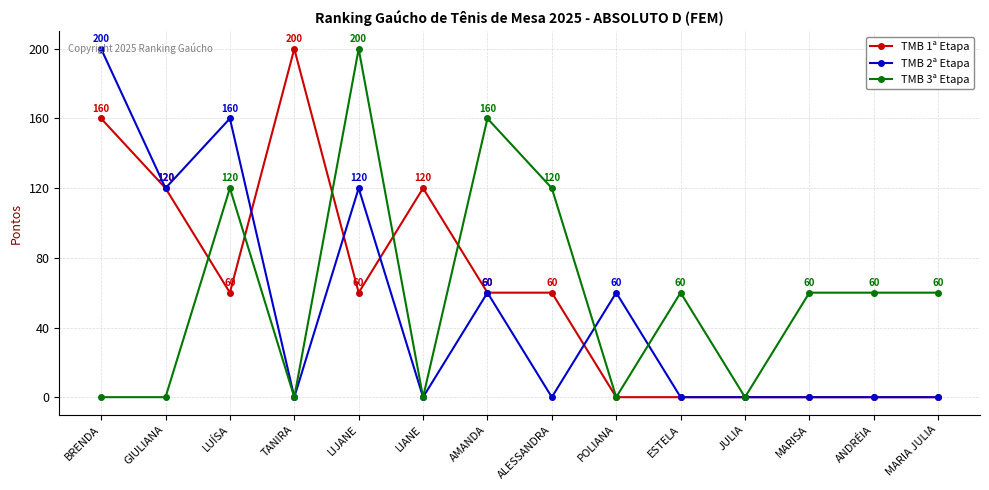

How many lines are shown in the chart?

3